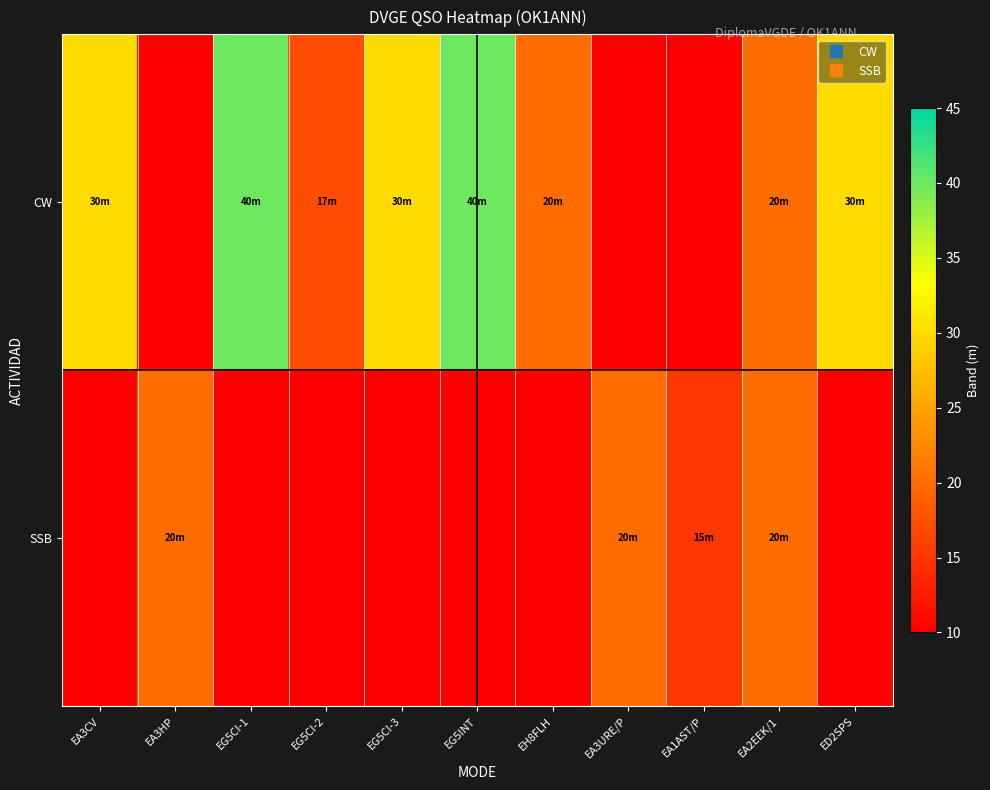

Count the number of data series in this chart.

2